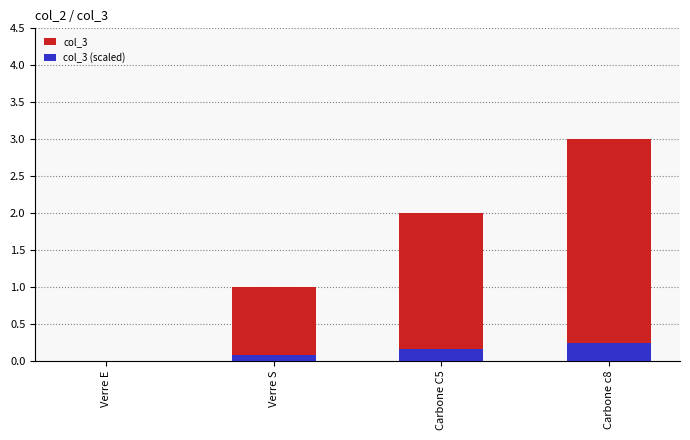

Reading left to right, what are all the values shown in this chart?

col_3: 0.0	1.0	2.0	3.0
col_3 (scaled): 0.0	0.1	0.2	0.2